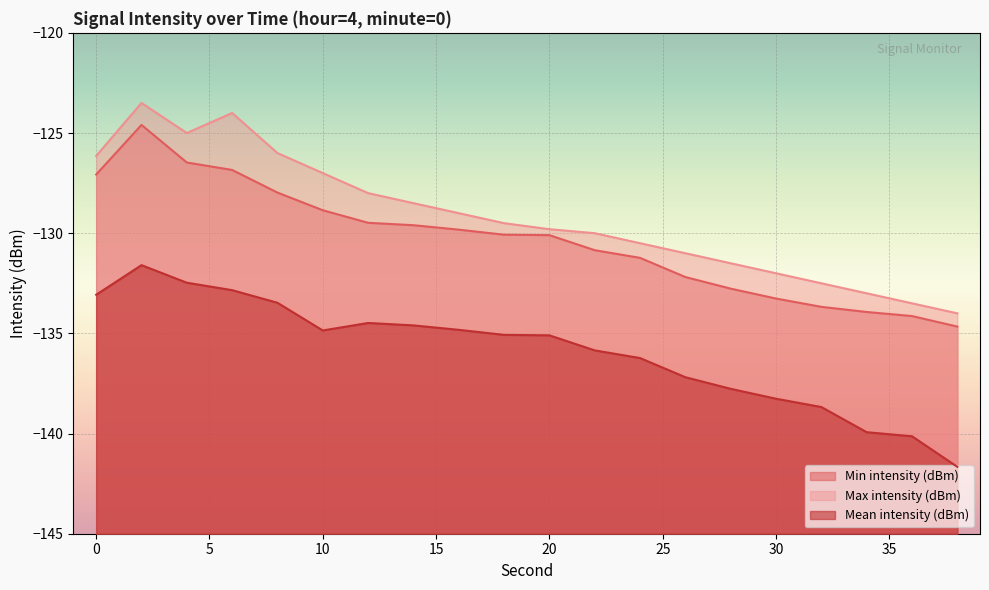

What is the maximum value shown in the chart?

-123.5